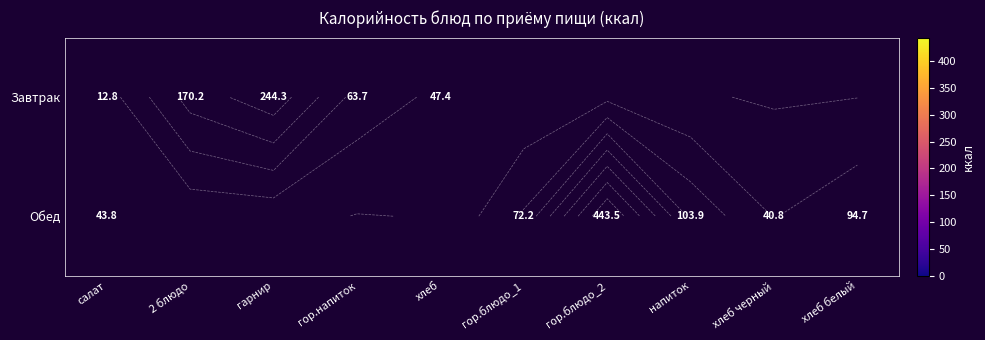

What is the greatest value displayed?

443.5